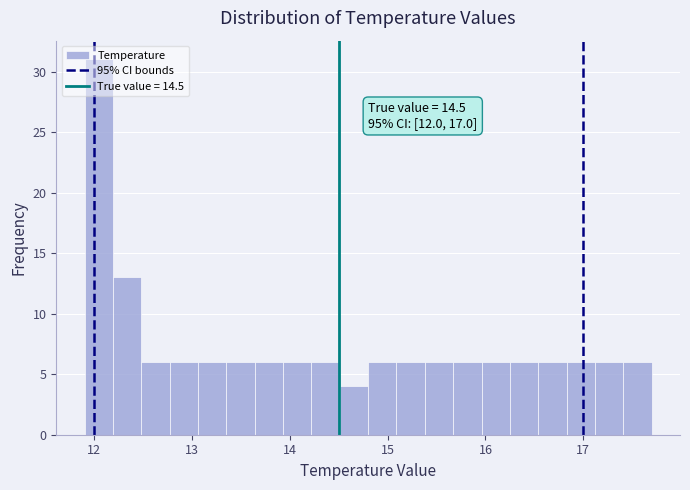

Around what value on the x-axis is the tallest bar? Give the approximate position of its centre, as read against the axis.

12.0